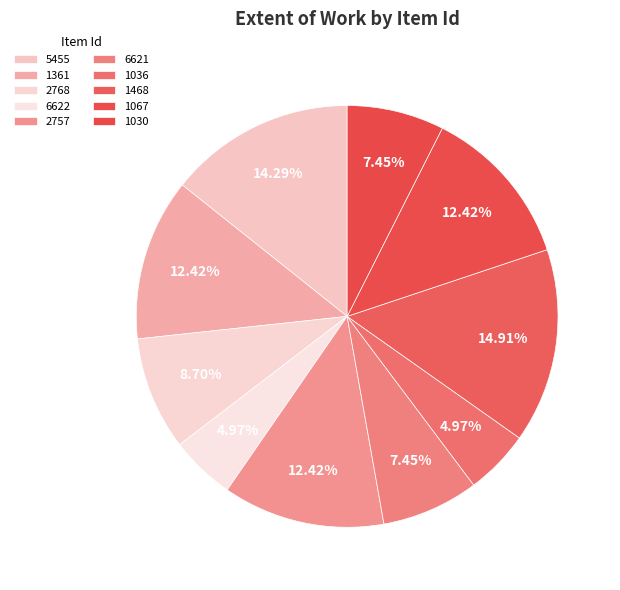

How many slices are in this pie chart?

10